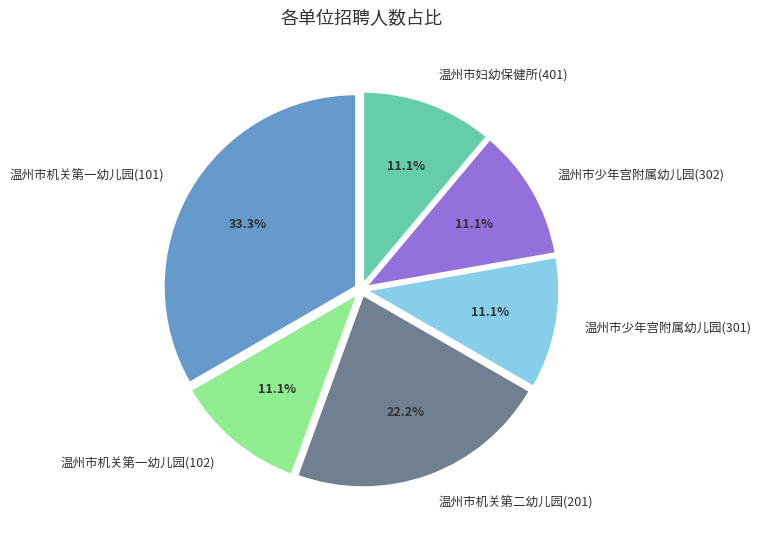

Is there a majority slice in this chart?

No